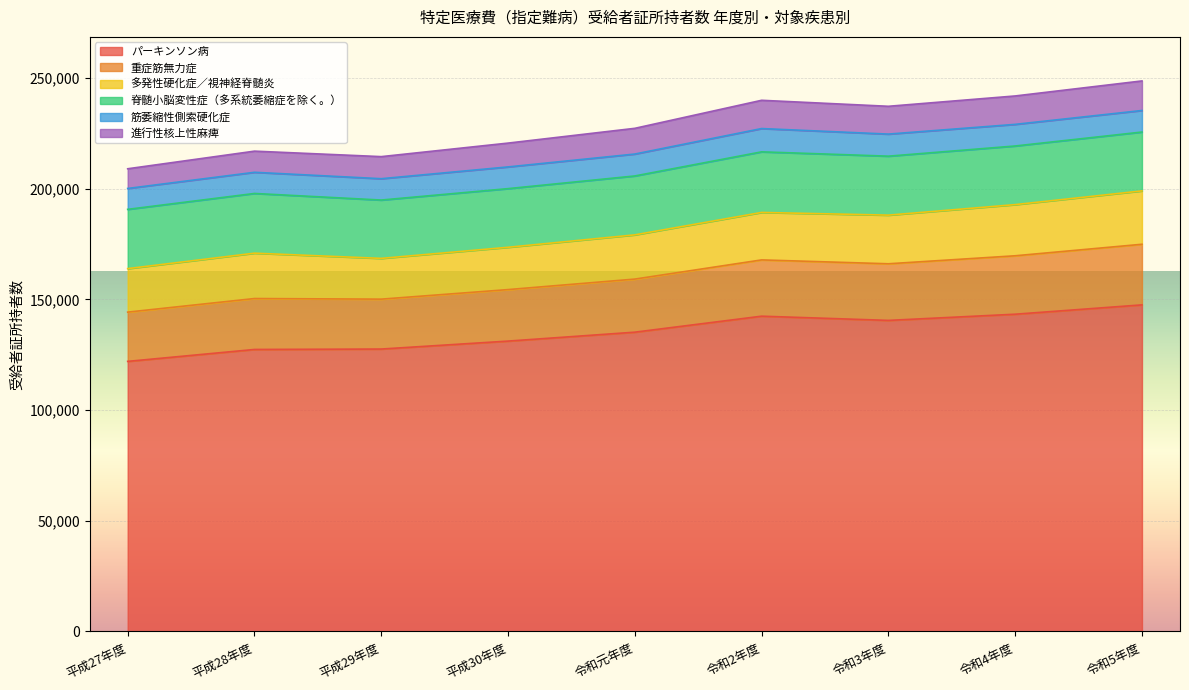

True or false: 重症筋無力症 and パーキンソン病 cross at least once.

False